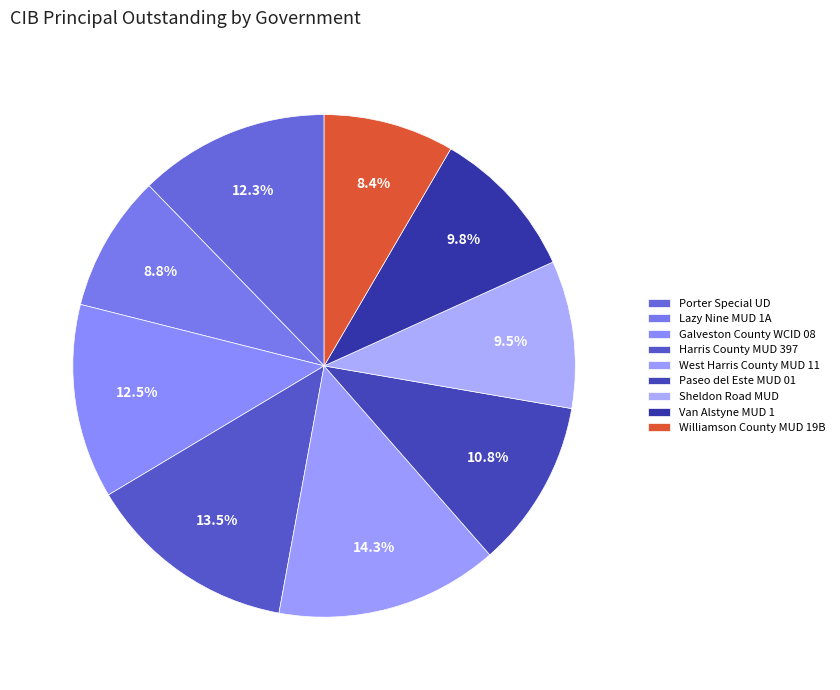

How many slices are in this pie chart?

9